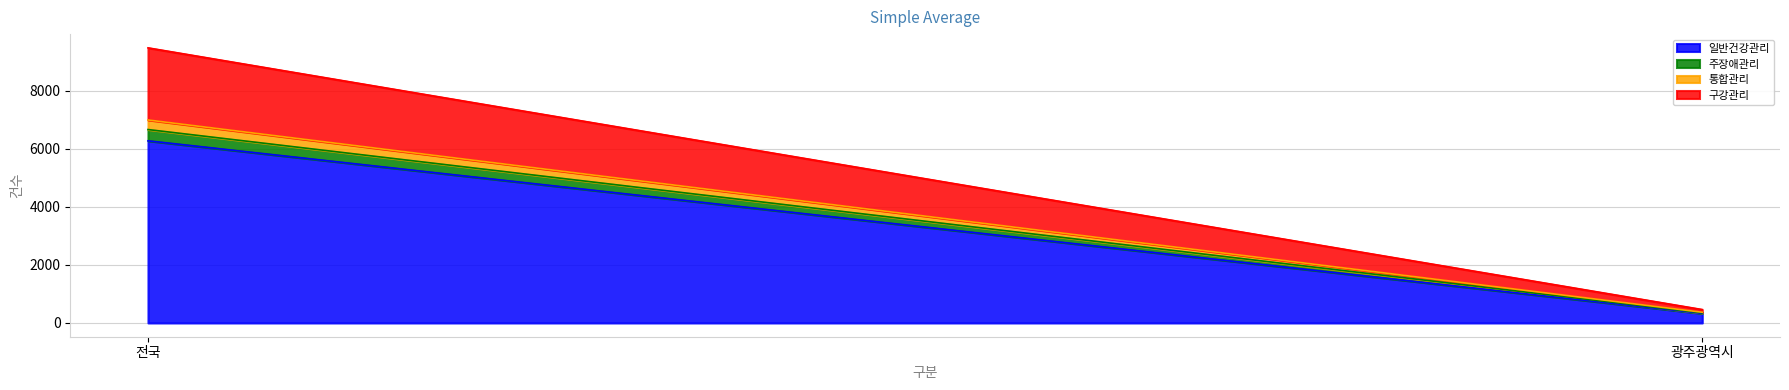

At how many categories does at least one series exceed 838?

1